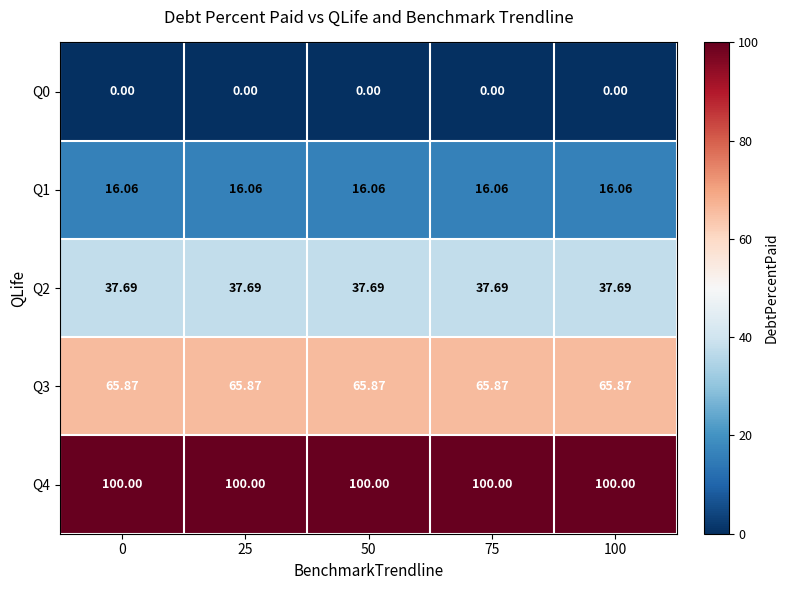

What is the difference between the highest and lowest values at 75?

100.0